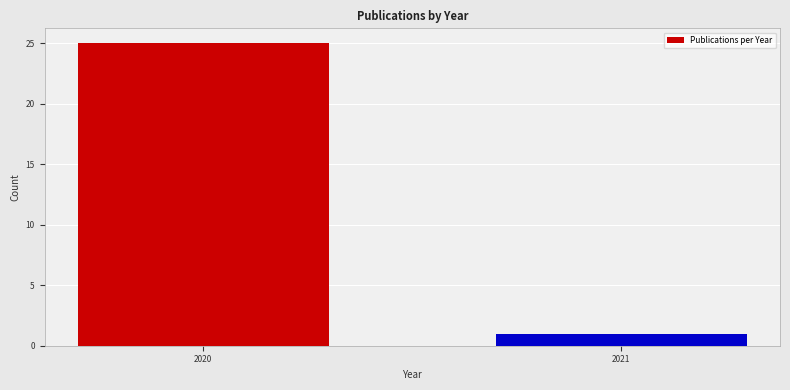

Reading left to right, list all the values displayed in this chart.

2020=25	2021=1